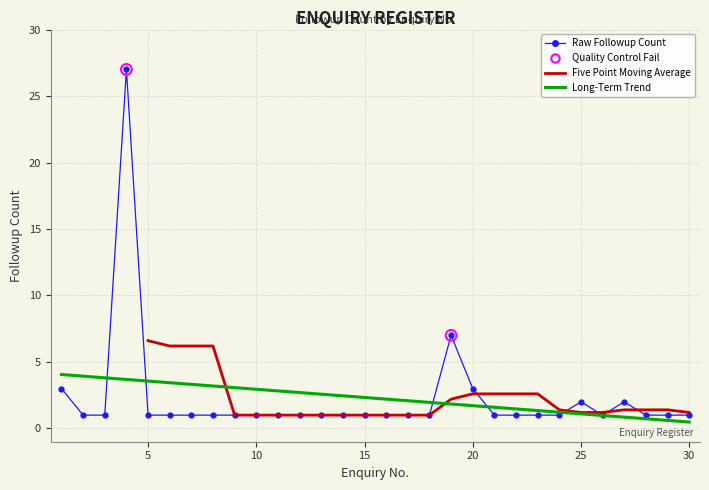

At which category is the sum across all series the highest?

4